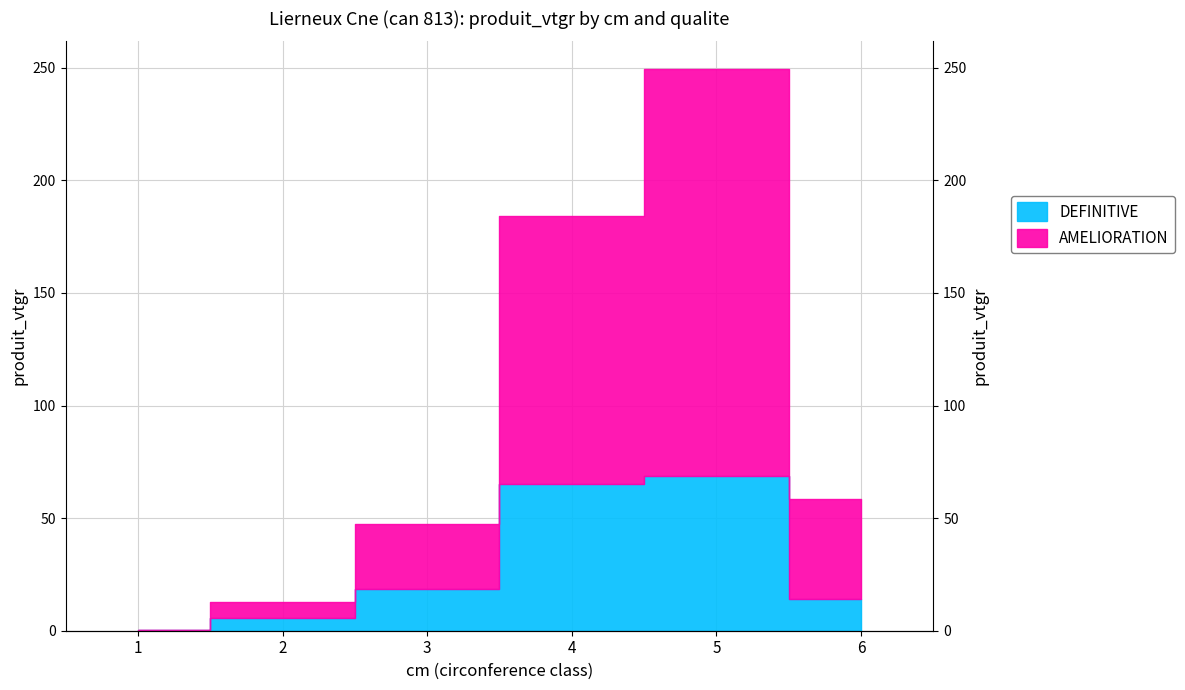

How many data points does each series have?

6